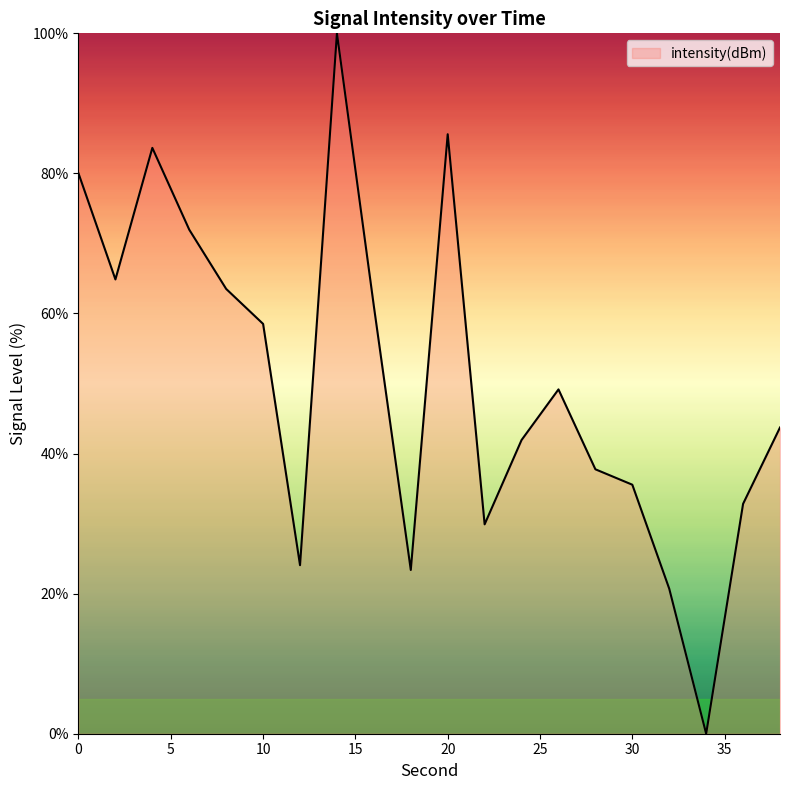

How many lines are shown in the chart?

1